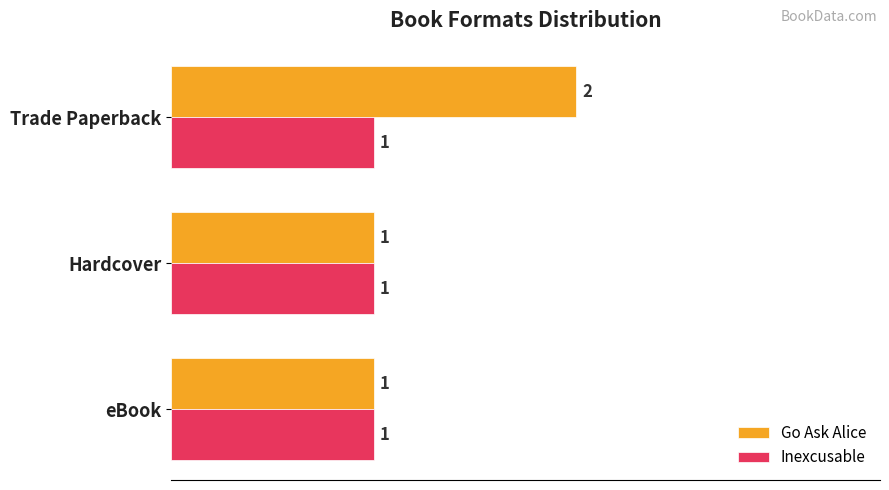

List the series in order of their peak value, highest first.

Go Ask Alice, Inexcusable